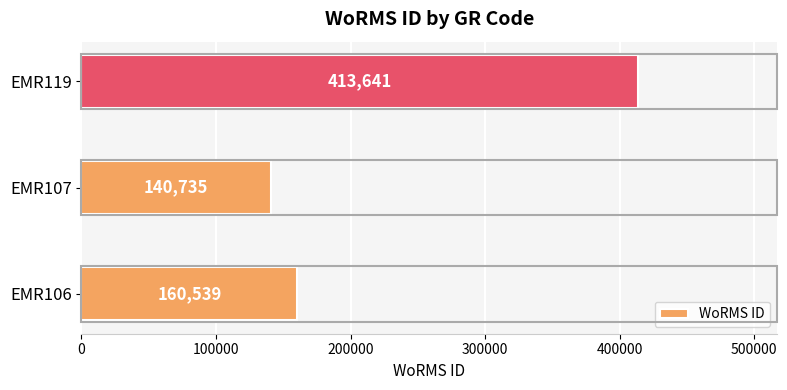

Reading bottom to top, list all the values displayed in this chart.

EMR106=160539	EMR107=140735	EMR119=413641